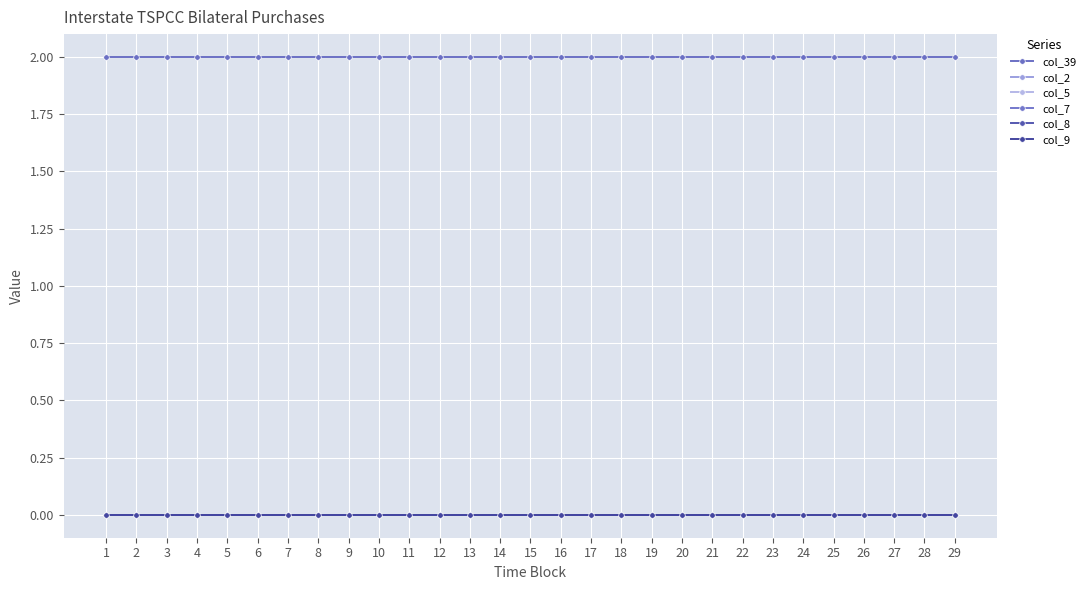

The value of col_39 at 28 is 3. True or false?

False